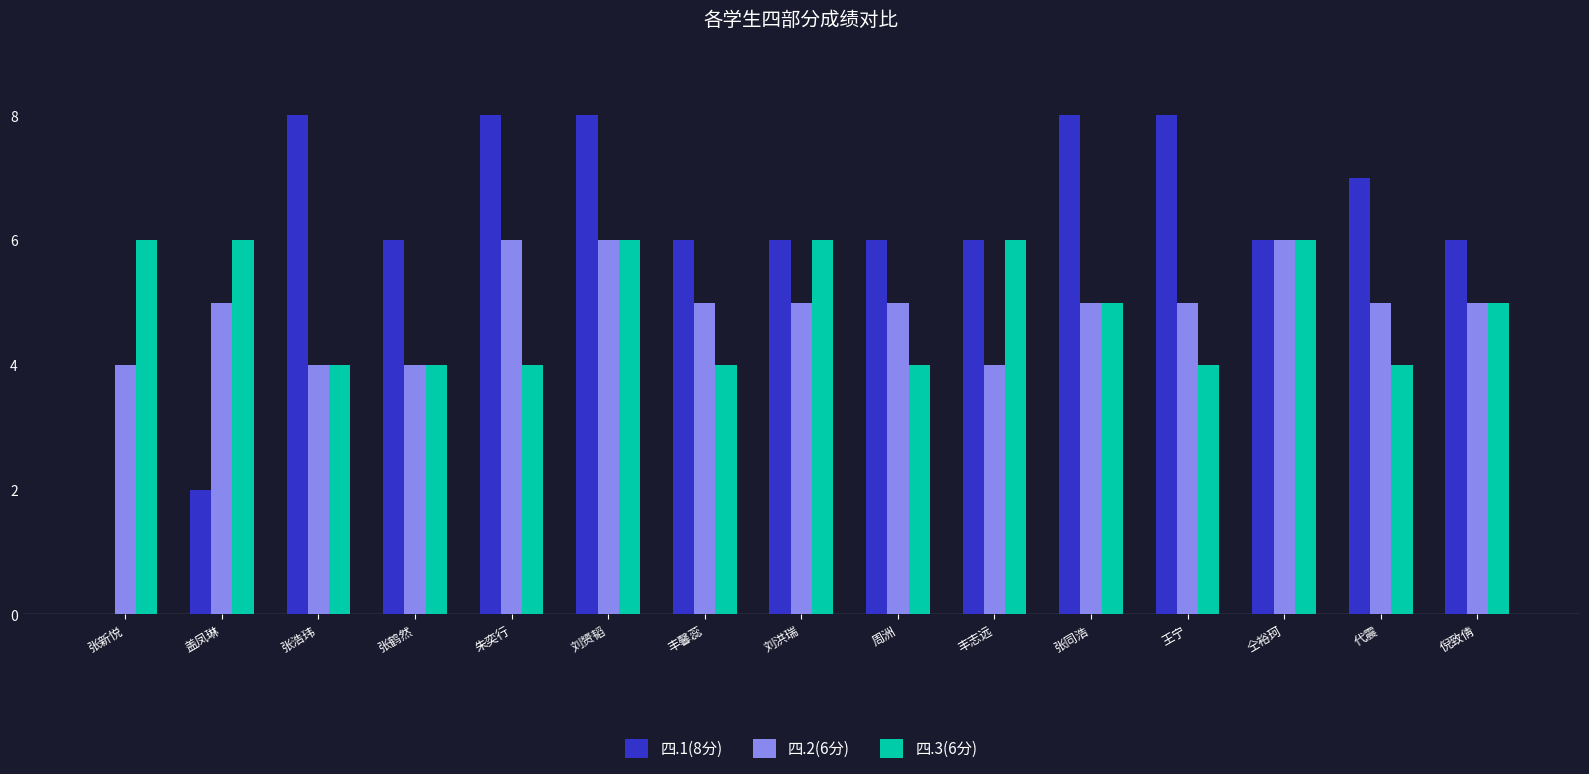

What is the total value across all series at 代震?

16